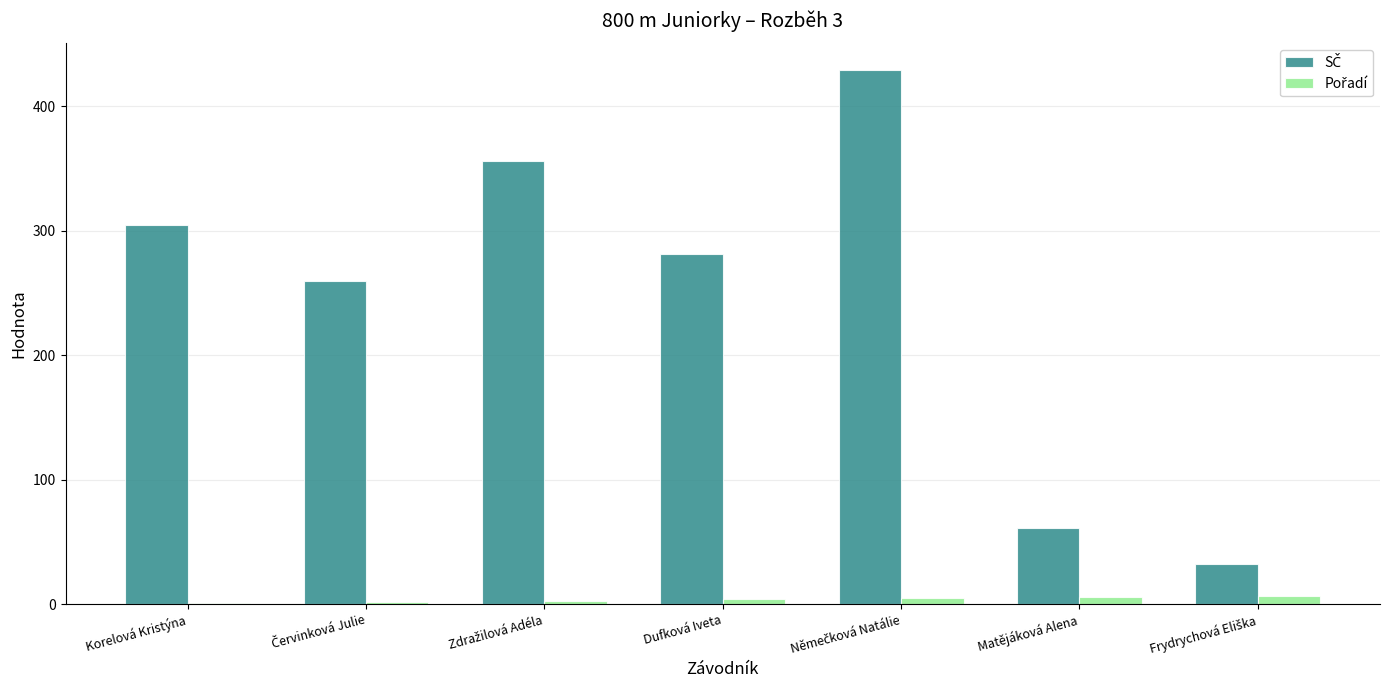

What is the smallest value displayed?

1